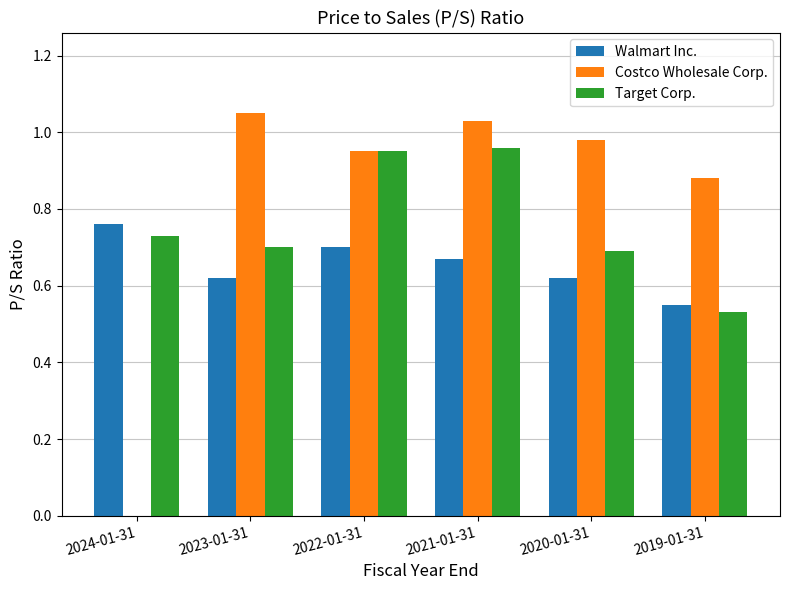

What is the sum of the Walmart Inc. values at 2020-01-31 and 2024-01-31?

1.4